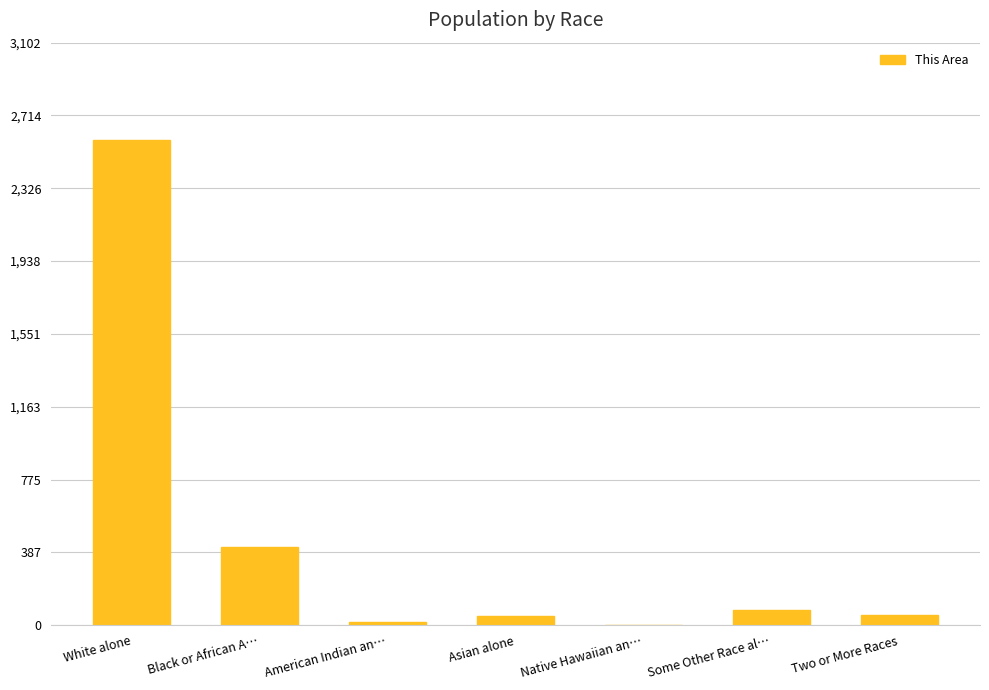

What value does the data have at Some Other Race al…?

79